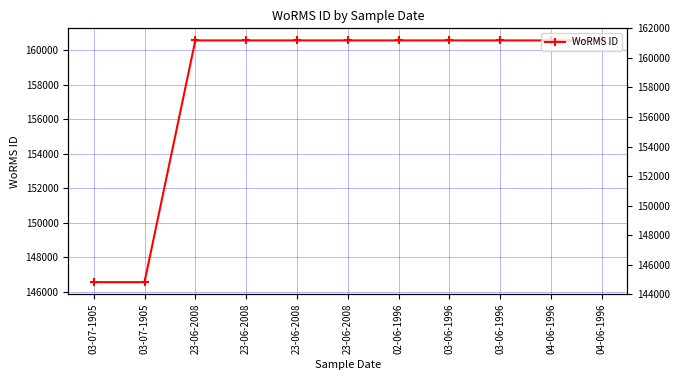

Which label corresponds to the largest value in the chart?

23-06-2008